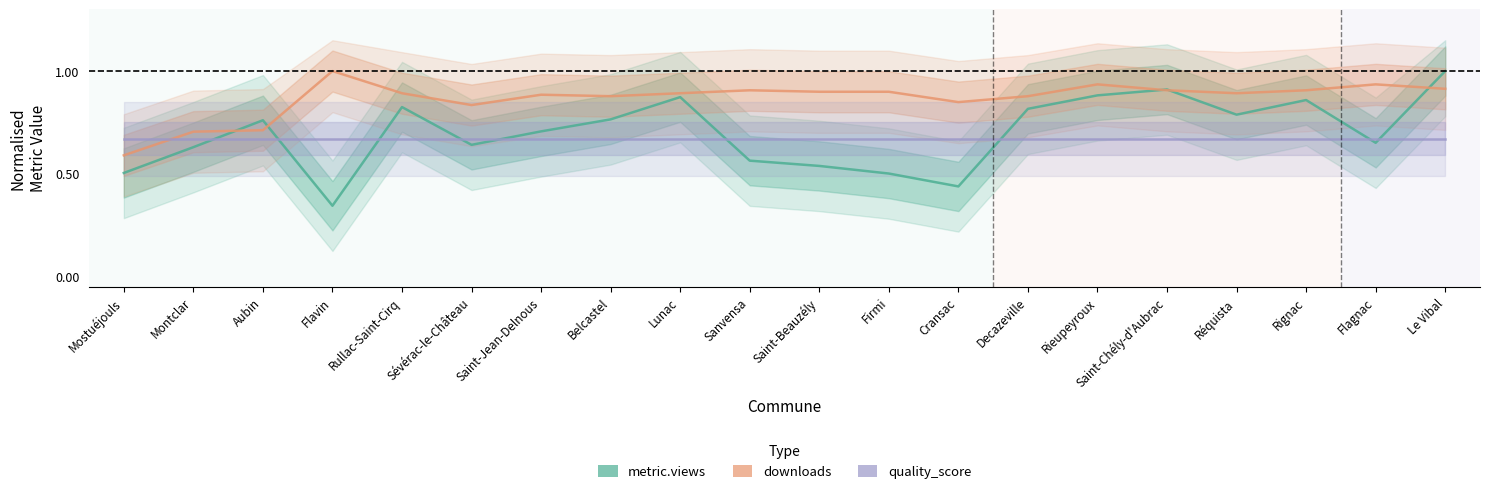

Which category has the highest value in the metric.views series?

Le Vibal